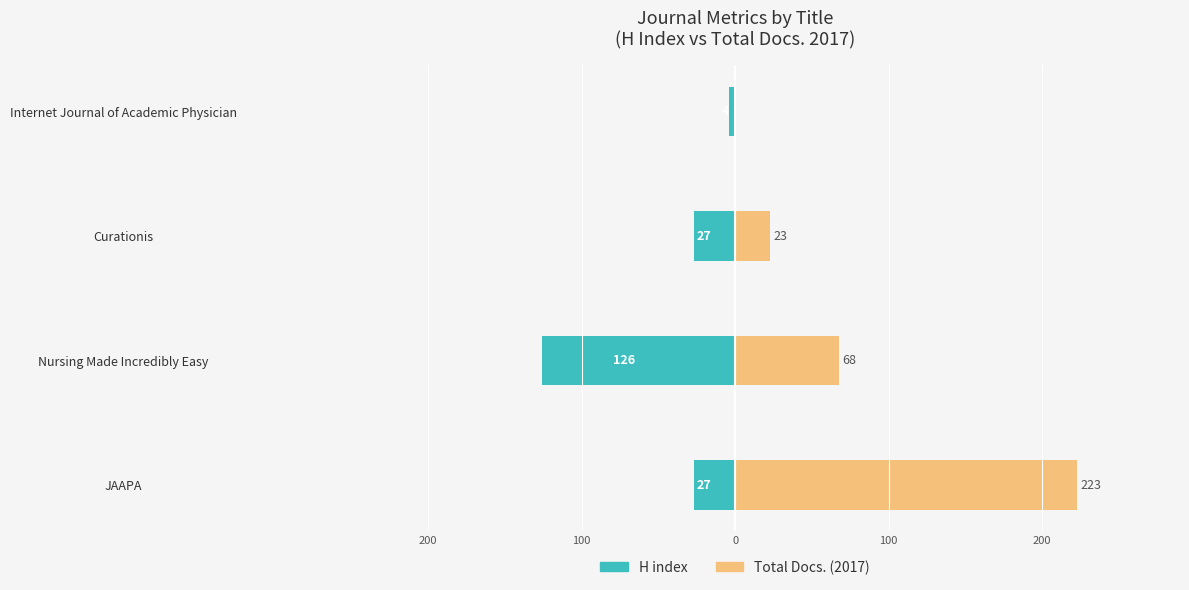

How many series are shown in this chart?

2